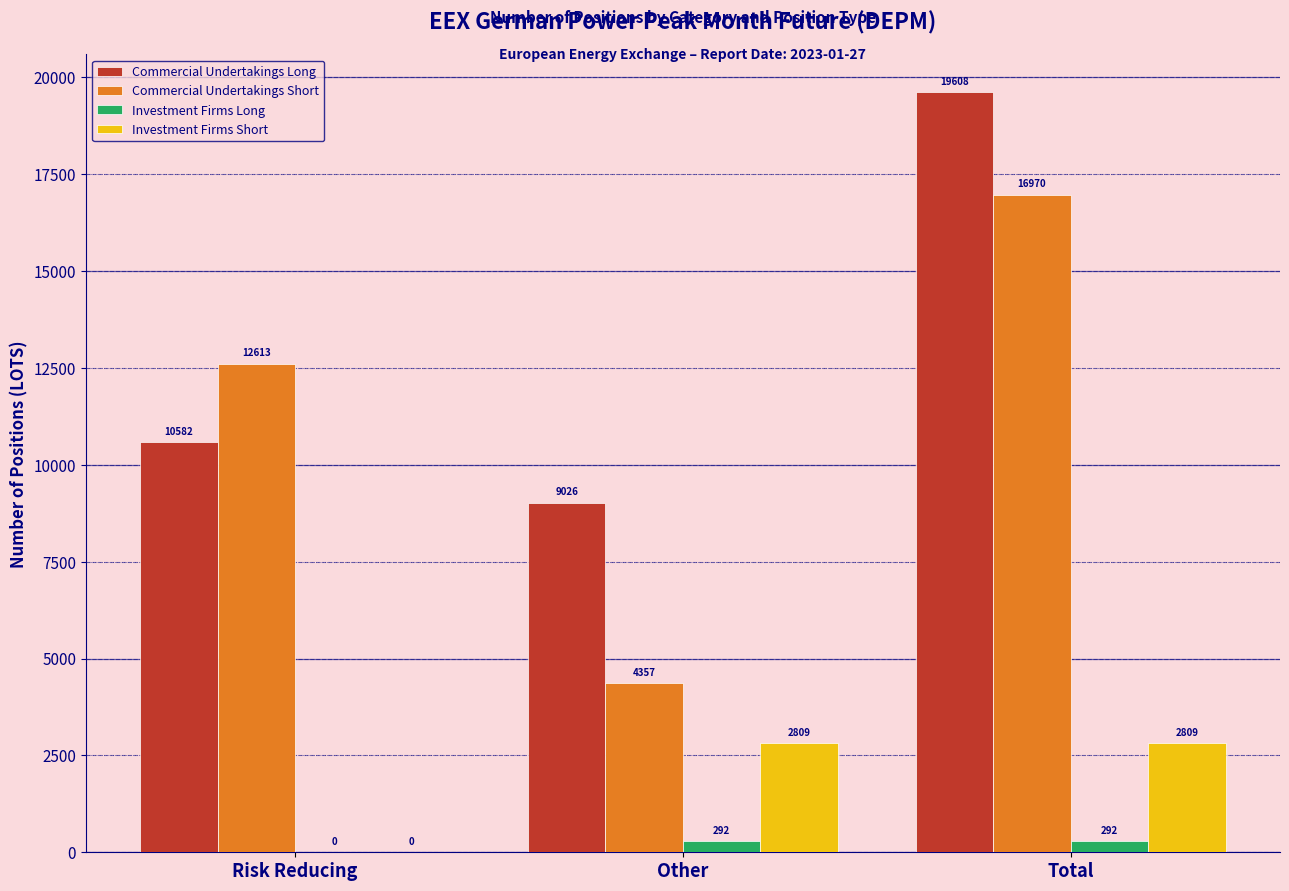

The Commercial Undertakings Long series shows 9026 at Other. True or false?

True